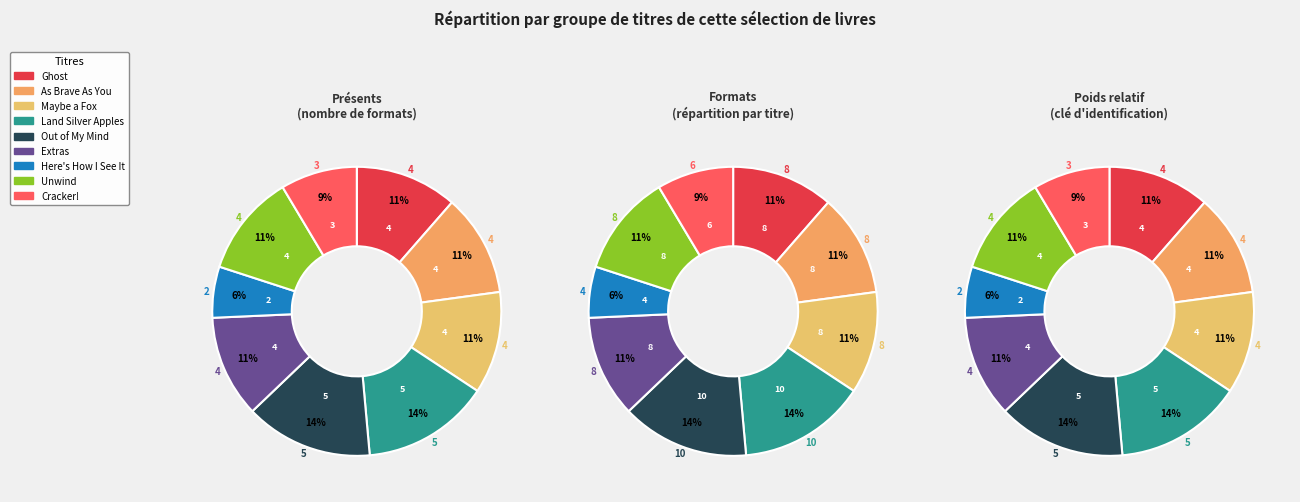

Which has a higher value, Maybe a Fox or Cracker!?

Maybe a Fox